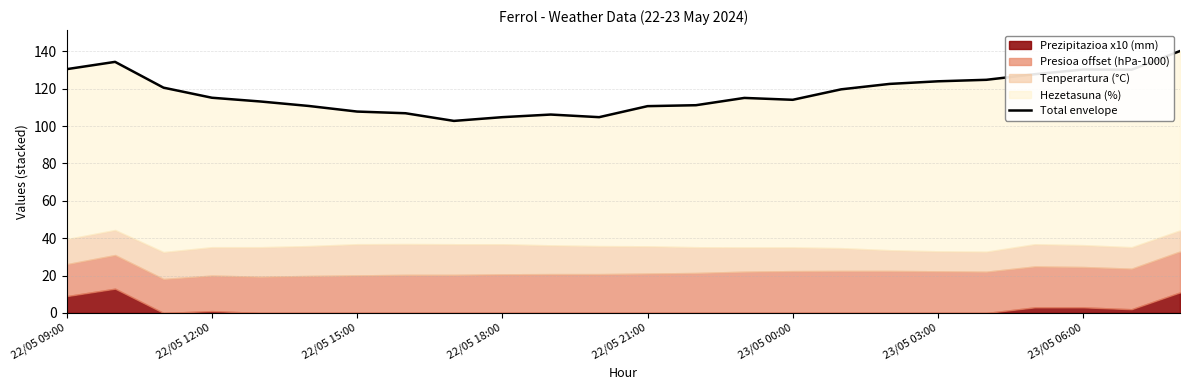

What is the sum of the values at 8 and 17?

225.4